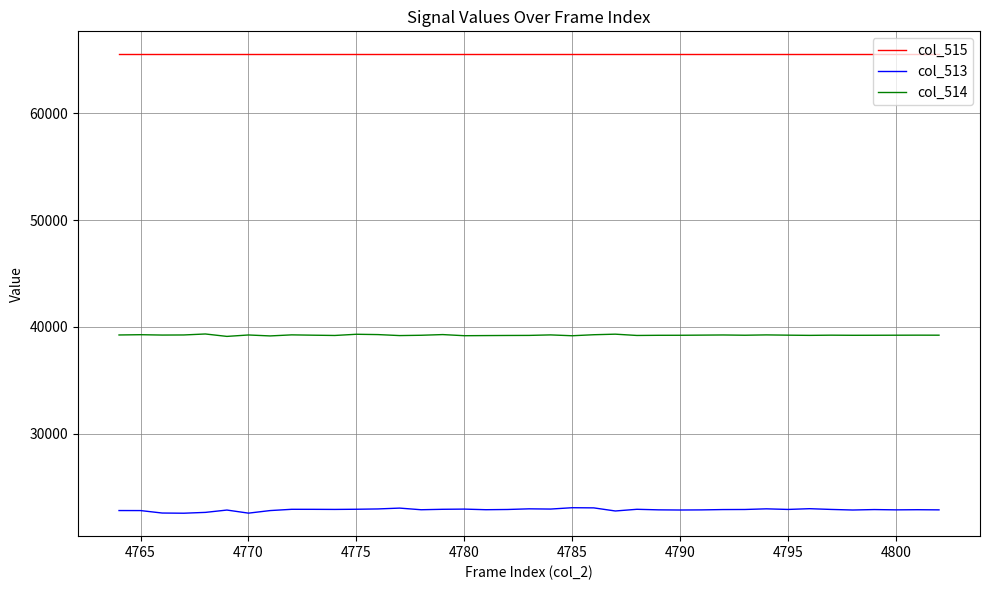

Which series has the widest spread of values?

col_513